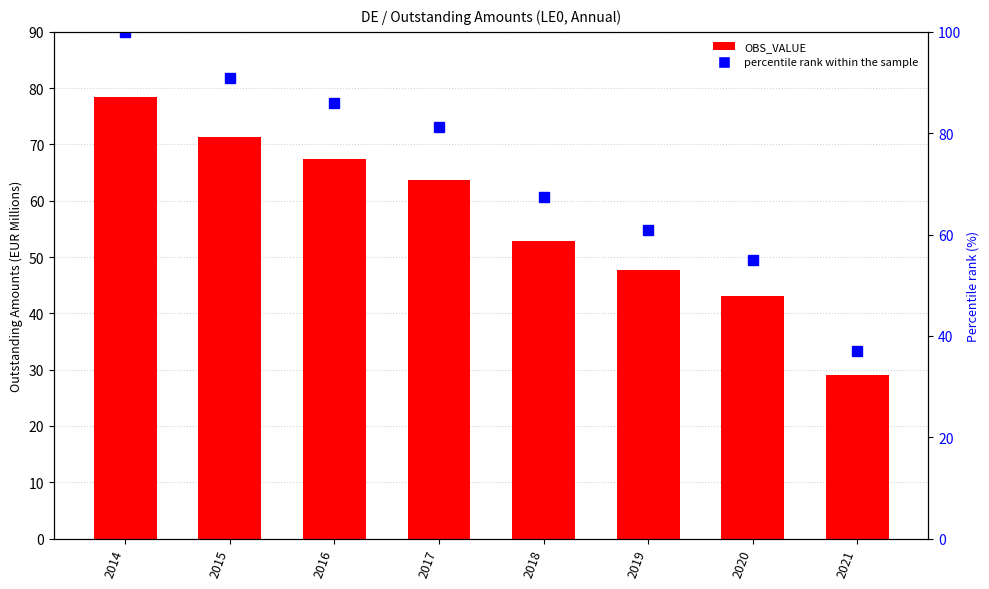

Between 2014 and 2016, which series saw the biggest shift?

percentile rank within the sample